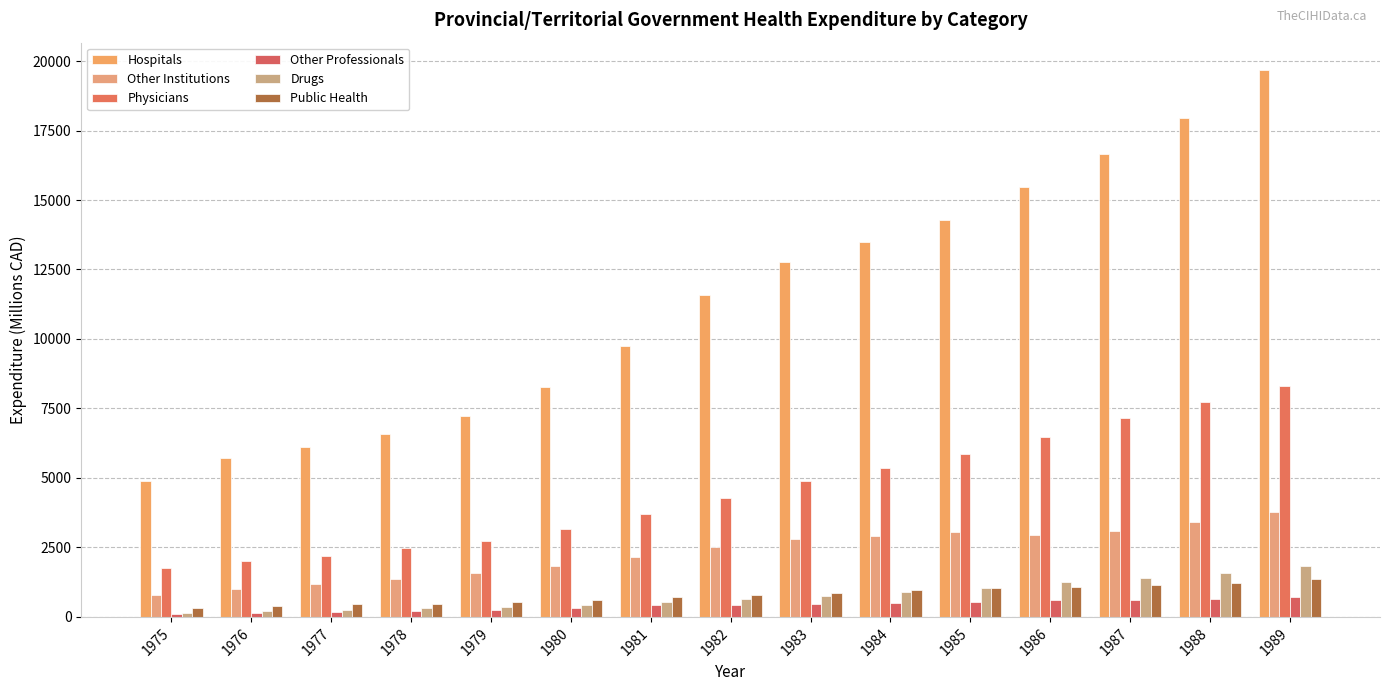

Is the value of Drugs at 1978 greater than the value of Hospitals at 1976?

No